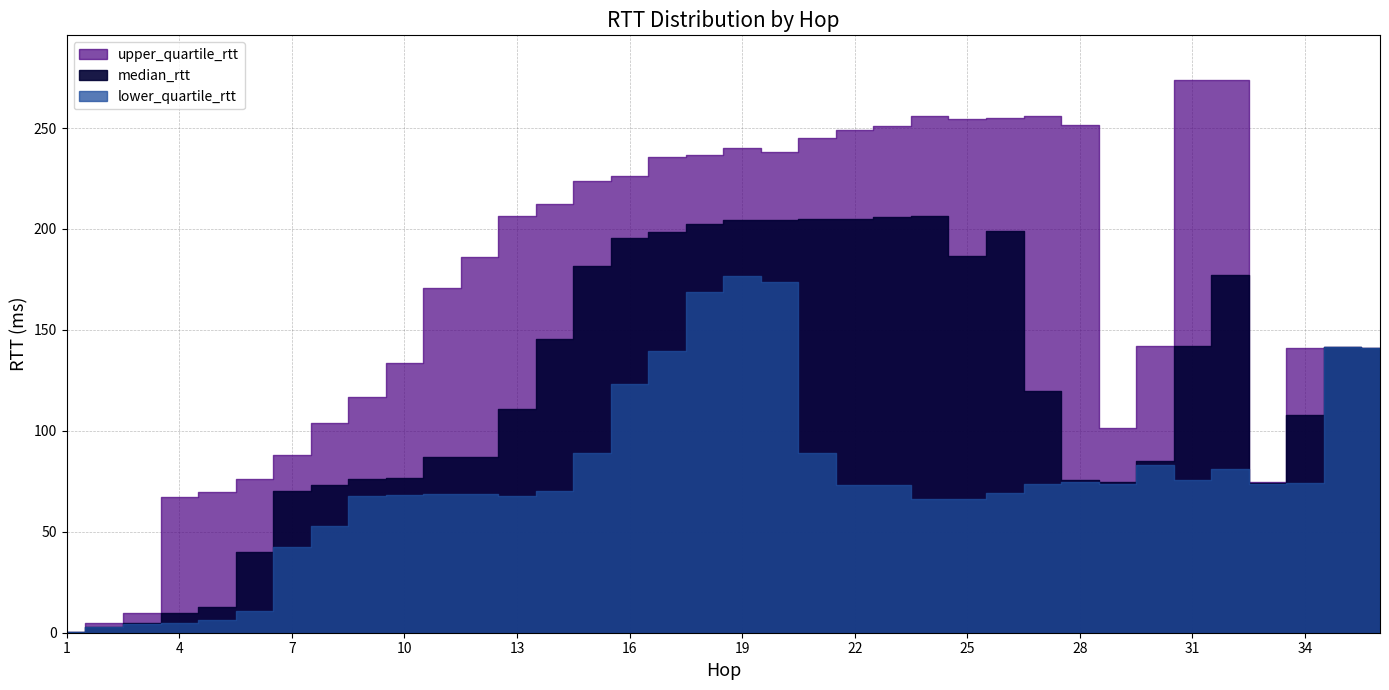

True or false: lower_quartile_rtt and upper_quartile_rtt intersect in this chart.

False